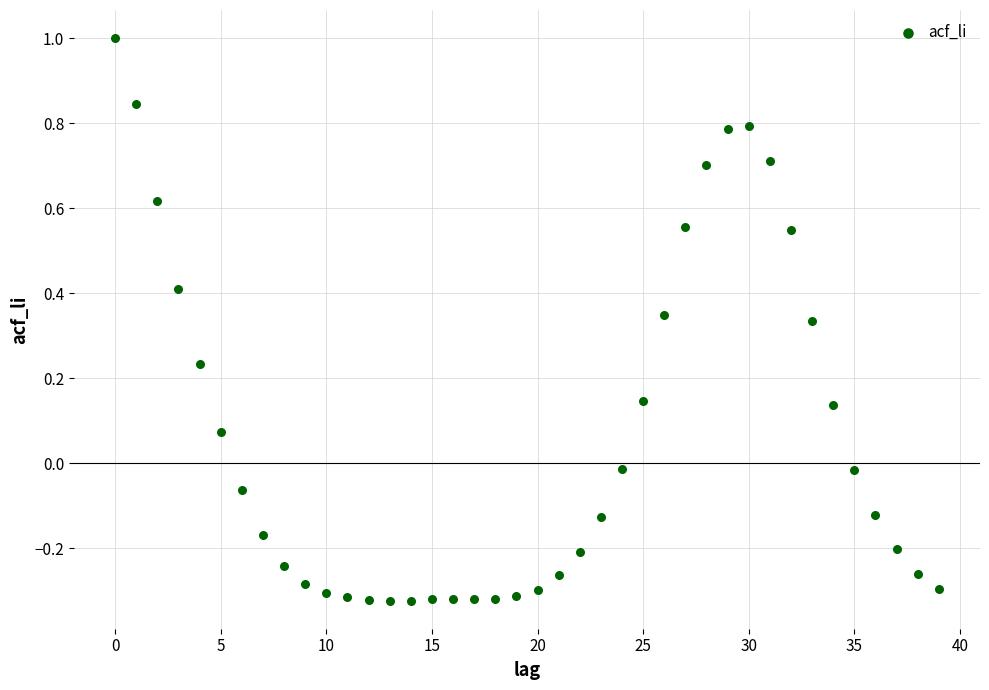

What is the range of Y values (max minus min)?

1.3